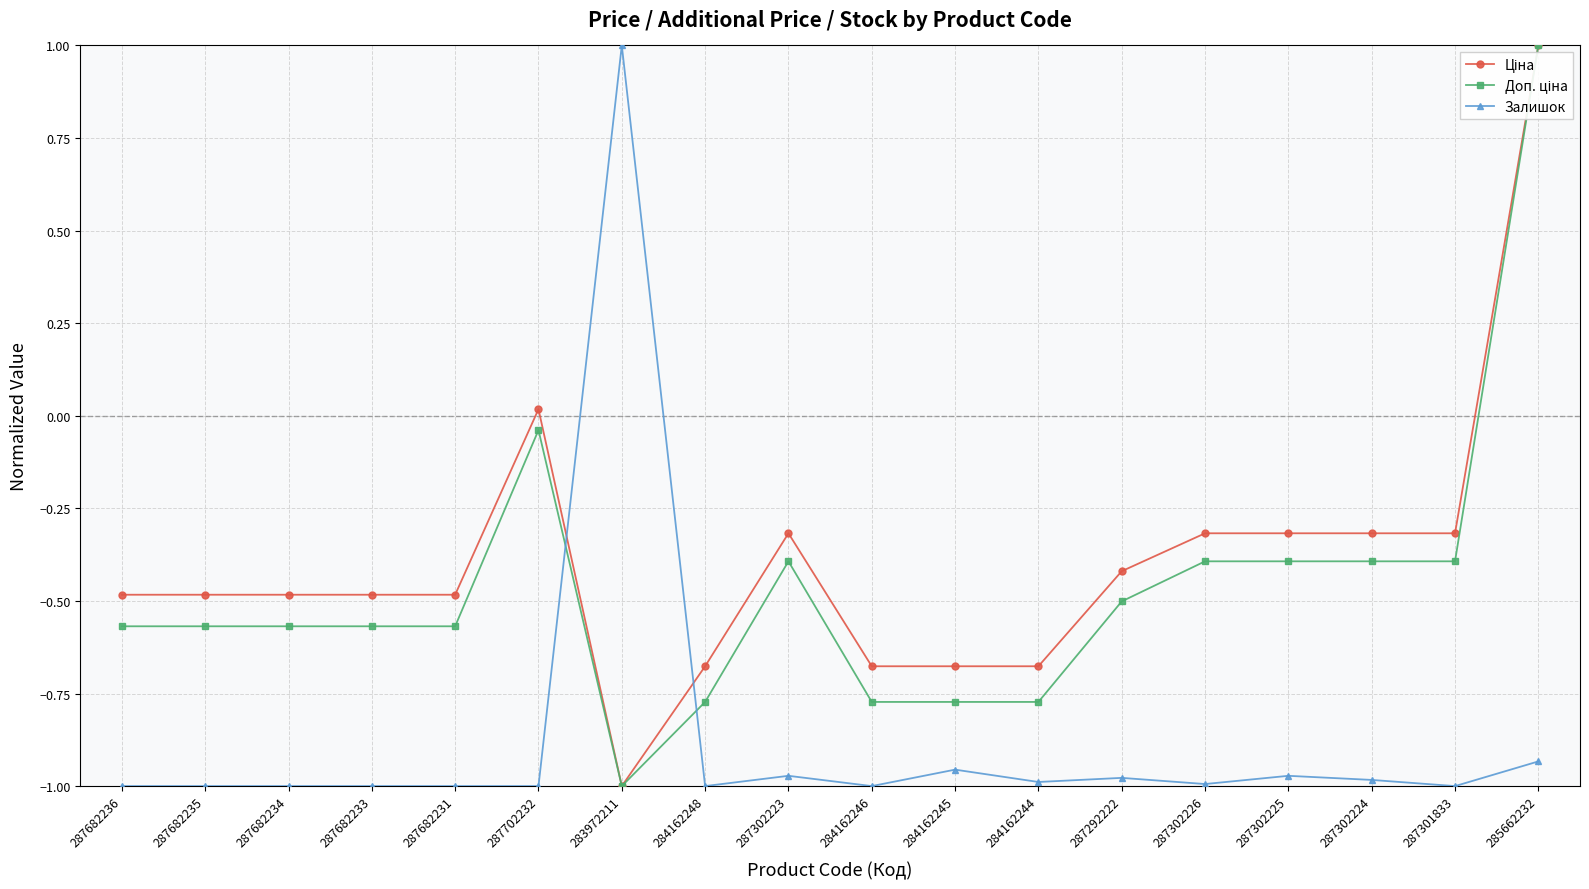

The value of Залишок at 287682234 is -1.0. True or false?

True